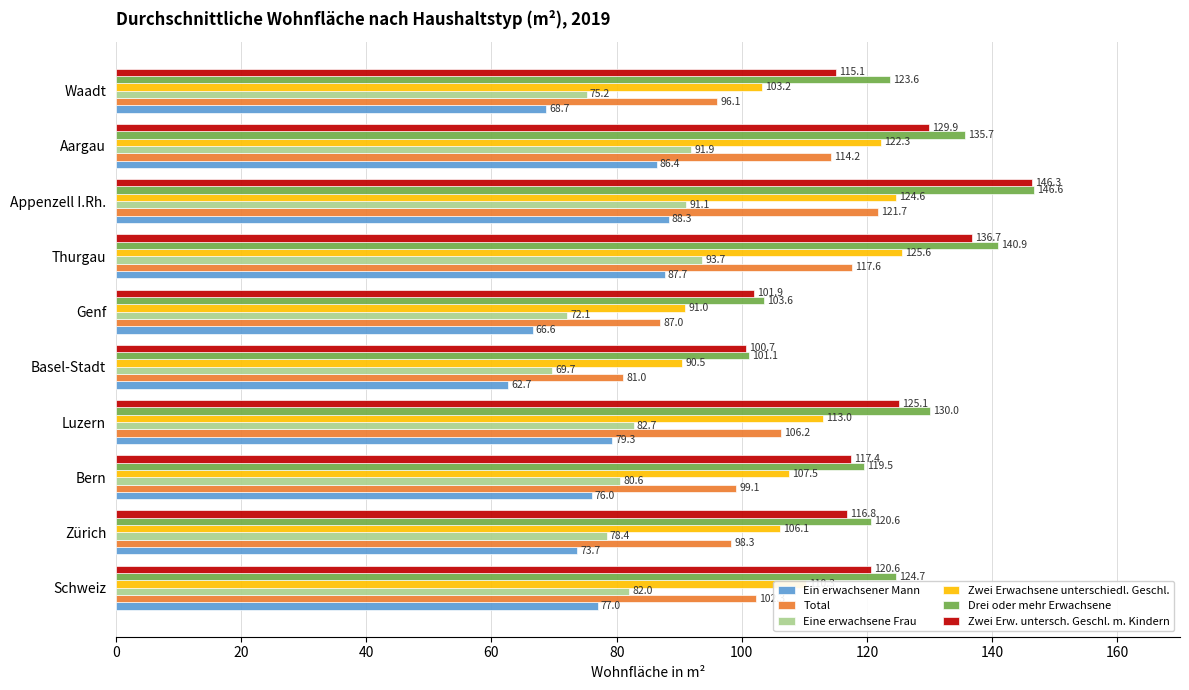

True or false: Ein erwachsener Mann has a value of 86.4 at Aargau.

True